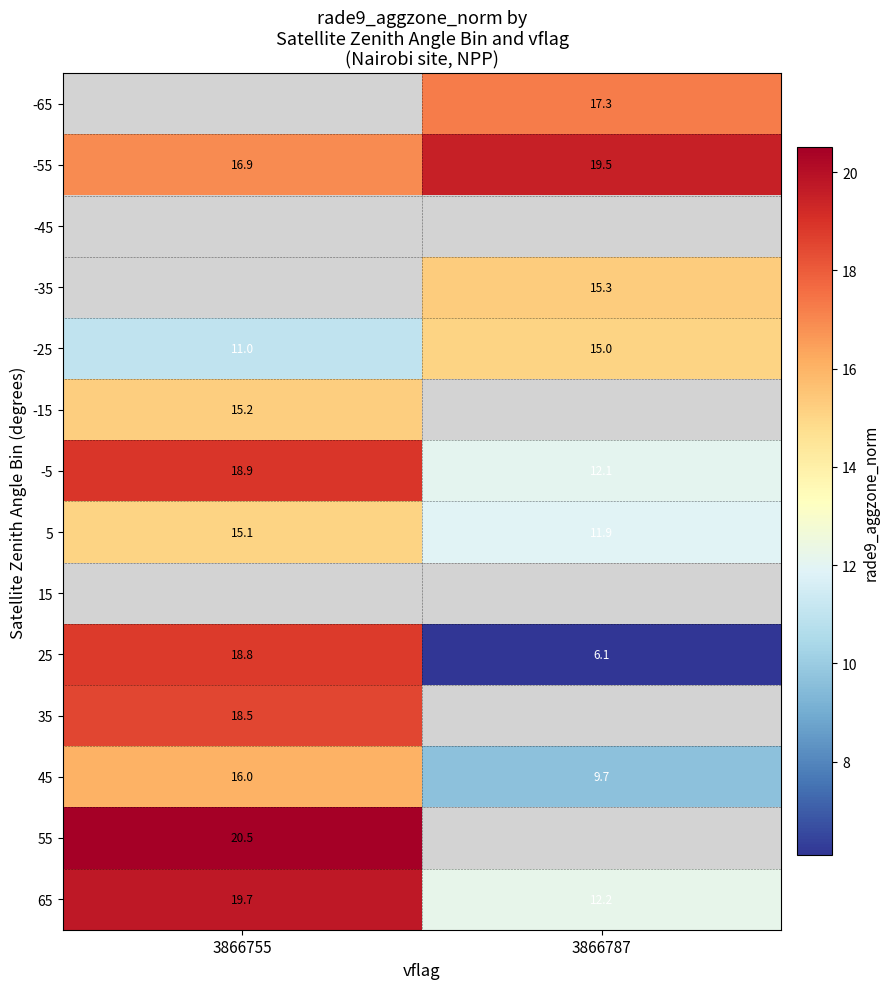

What is the difference between the 65 values at 3866755 and 3866787?

7.5